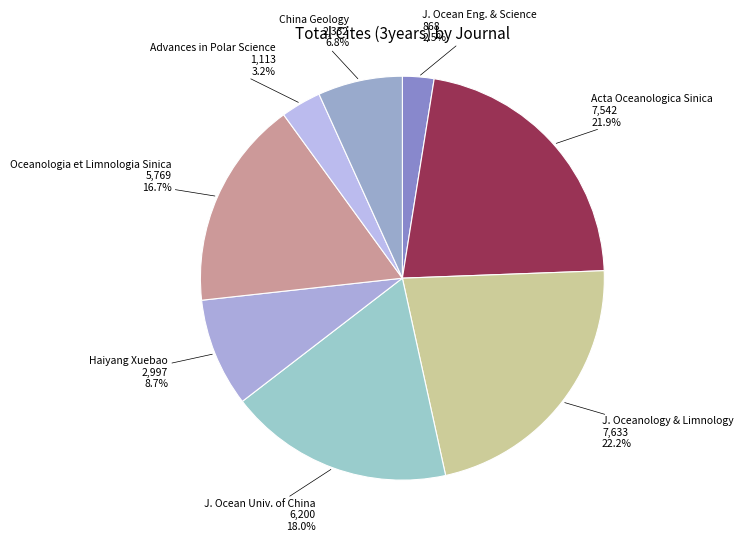

How many segments does this pie chart have?

8